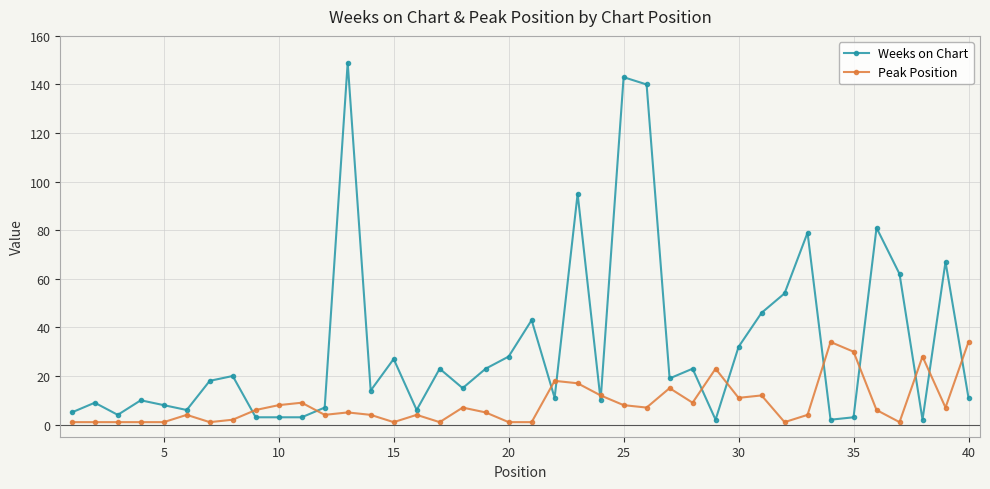

True or false: Weeks on Chart has more than 2 interior local peaks.

True